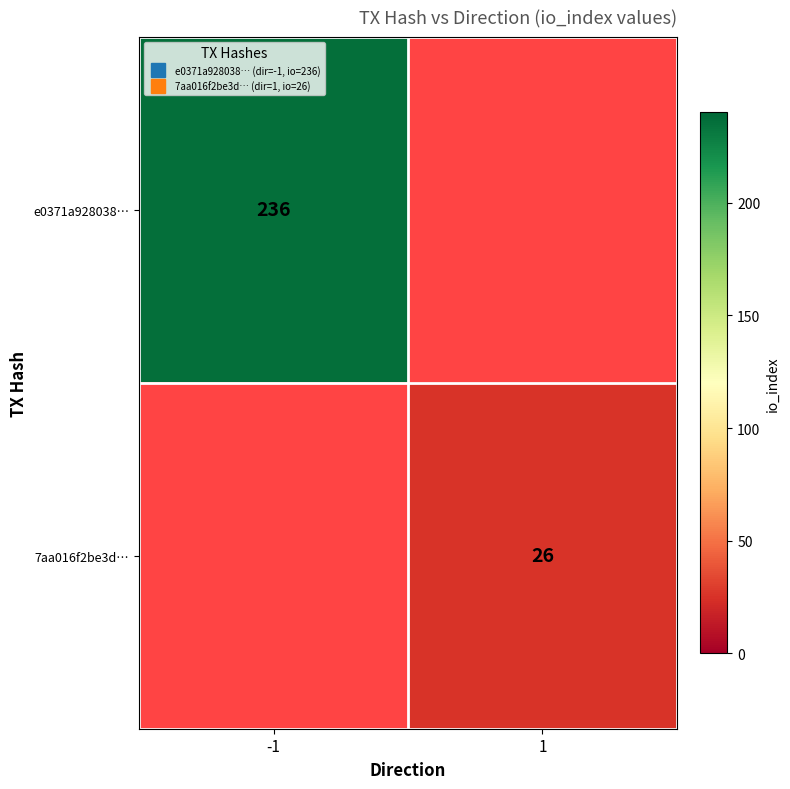

List the series in order of their peak value, highest first.

e0371a928038…, 7aa016f2be3d…